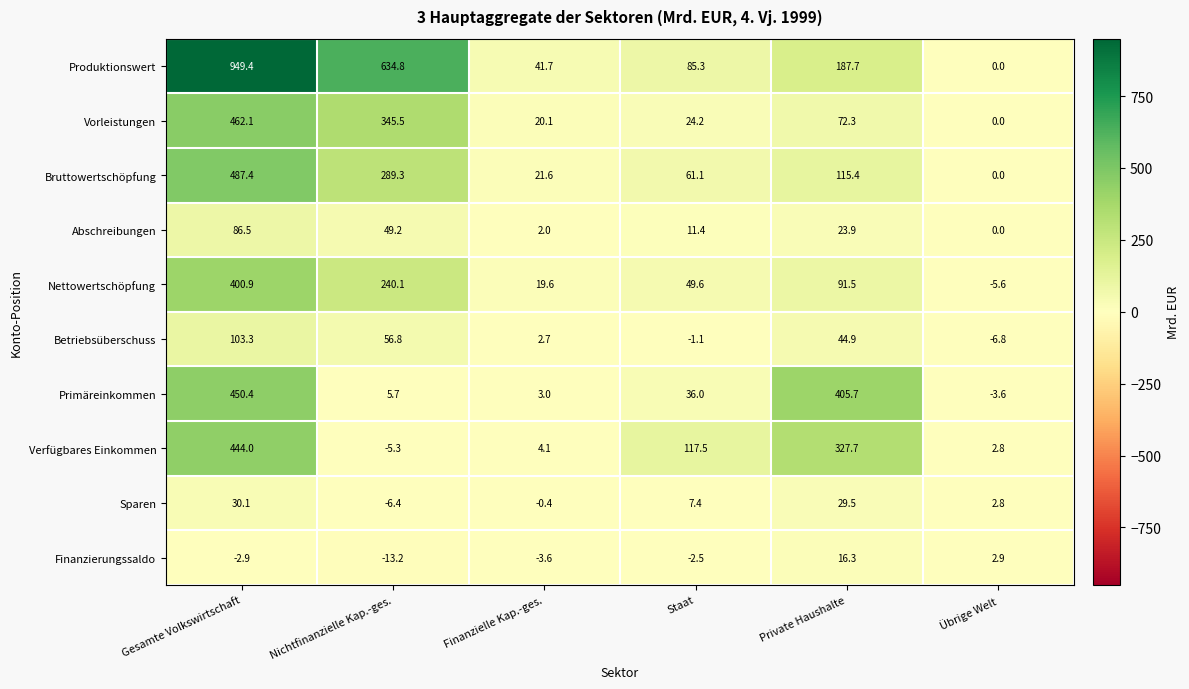

Rank the categories by Abschreibungen value from lowest to highest.

Übrige Welt, Finanzielle Kap.-ges., Staat, Private Haushalte, Nichtfinanzielle Kap.-ges., Gesamte Volkswirtschaft